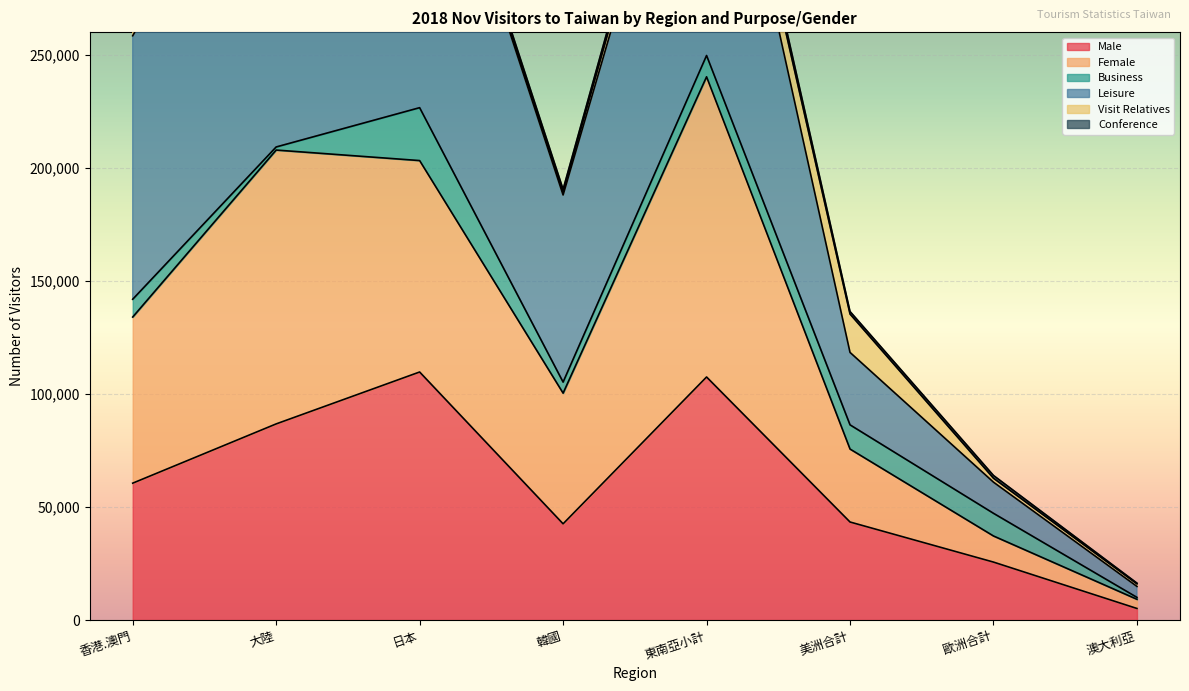

At which category does Female reach its first local peak?

大陸